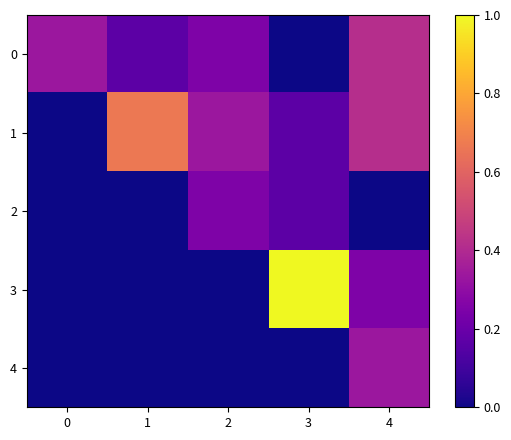

Rank the series by their maximum value, from lowest to highest.

2, 4, 0, 1, 3